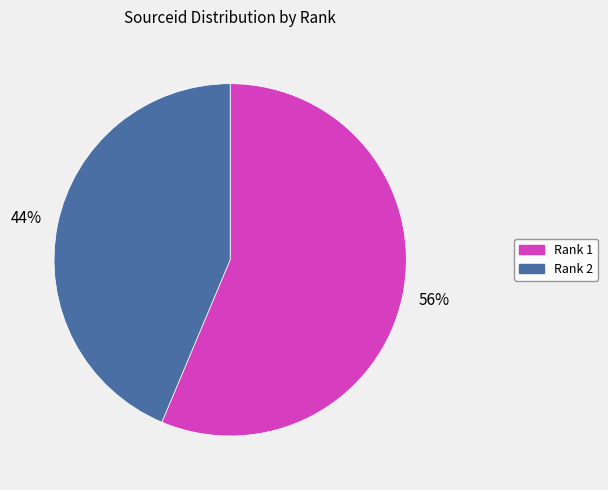

To the nearest percent, what is the average slice percentage?

50%